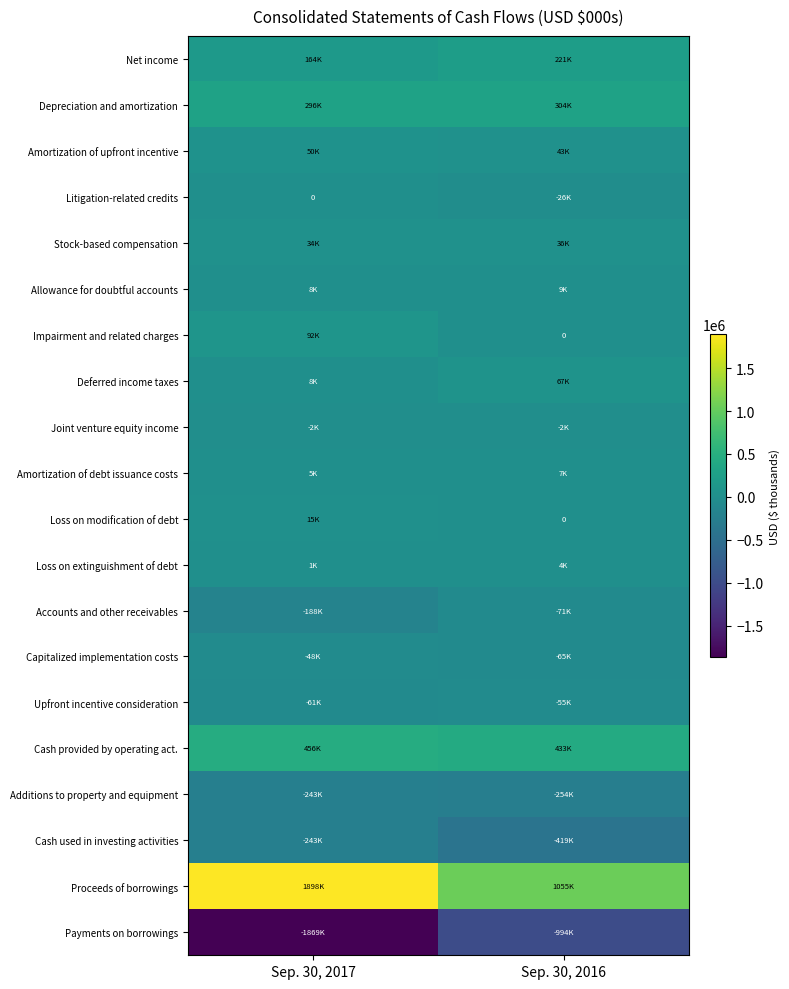

At which label is Payments on borrowings closest to -1431471?

Sep. 30, 2017